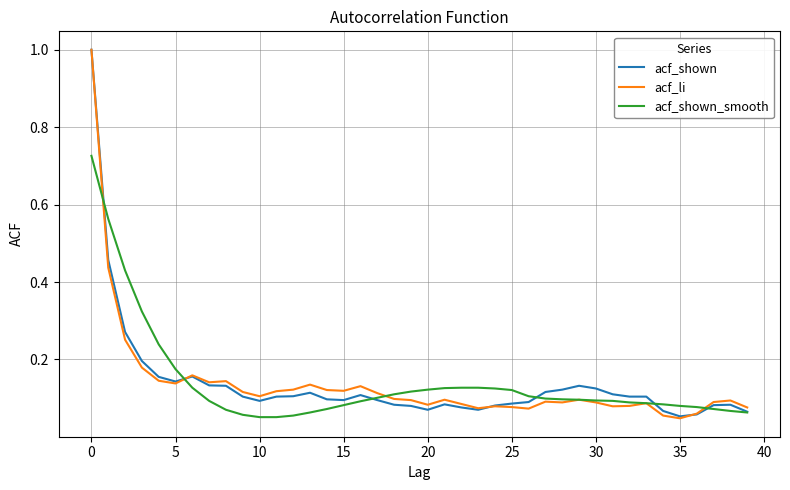

What is the maximum value for acf_li?

1.0